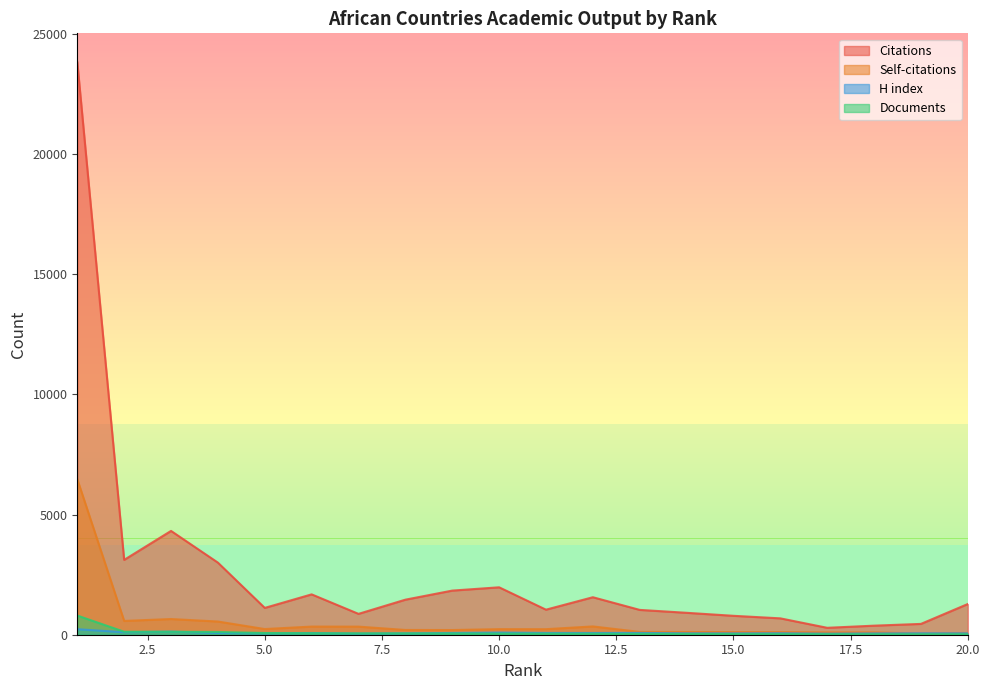

What value does the H index series have at 18, to the nearest 10?

50